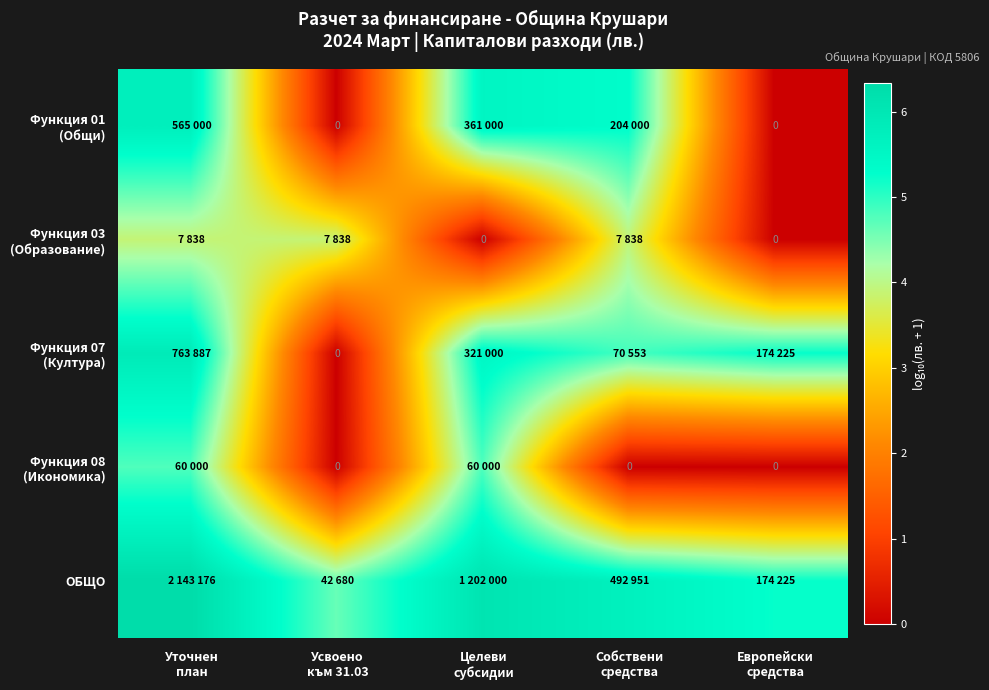

What is the spread (max minus min) of values at Целеви
субсидии?

6.1